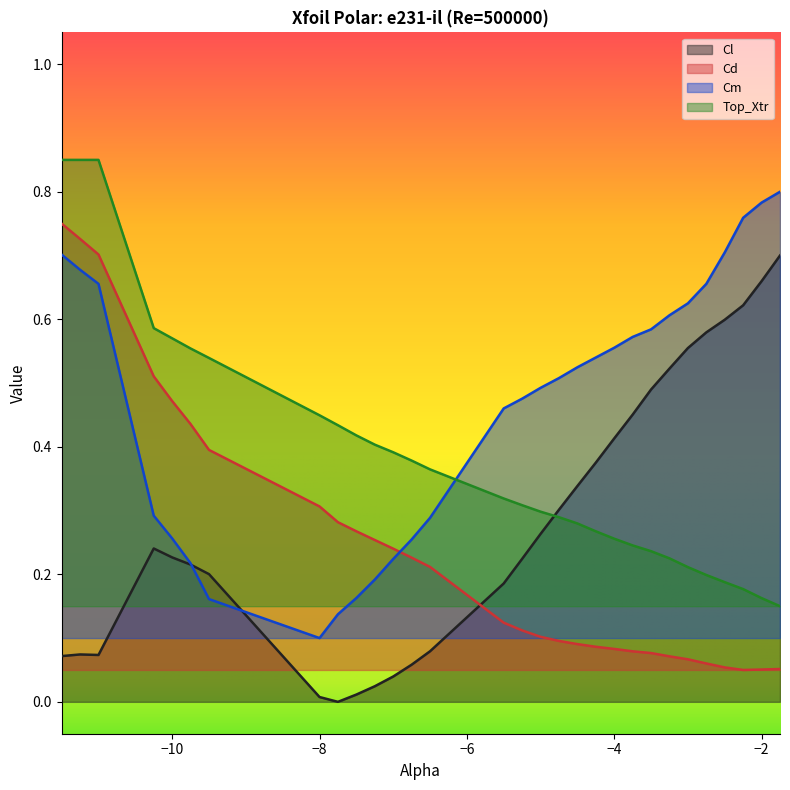

The Cm series shows 0.1 at -6.75. True or false?

False